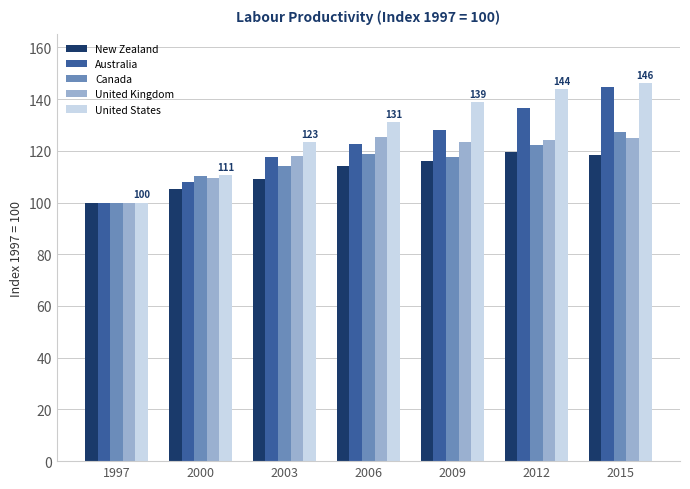

Is it true that New Zealand equals 105.4 at 2000?

True